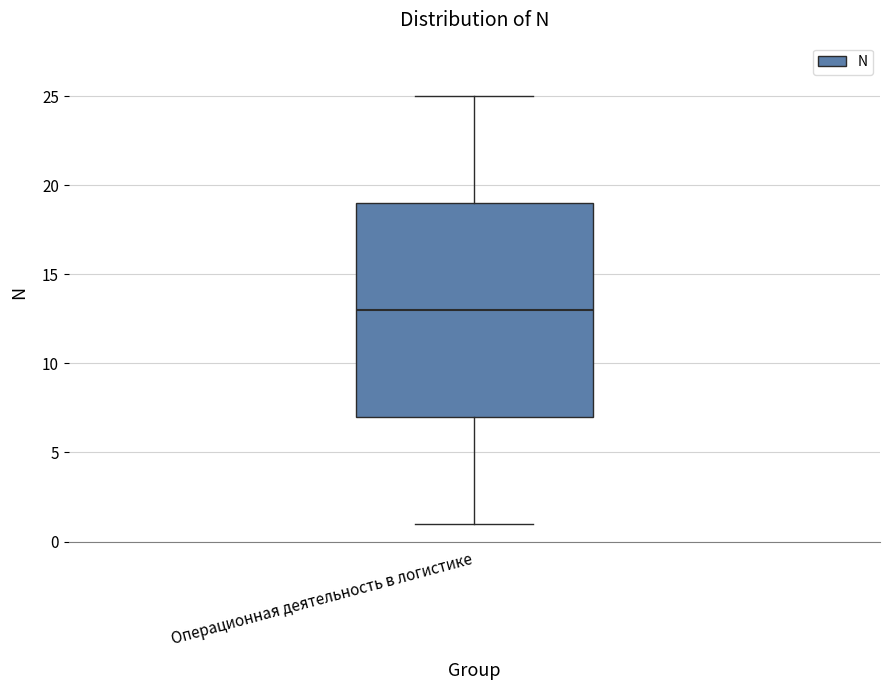

Where is the lower edge of the box for Операционная деятельность в логистике on the y-axis? The values are not printed on the chart, so give them approximately, as read against the axis.

7